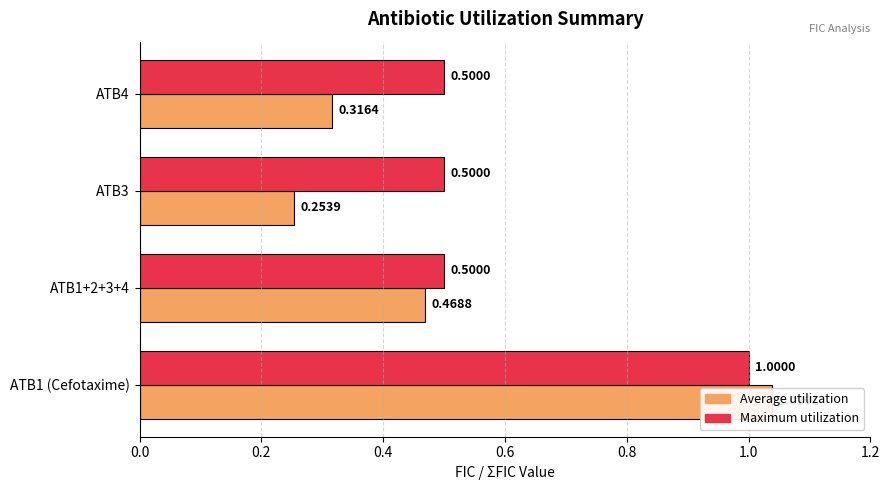

What is the highest value of the Average utilization series?

1.0